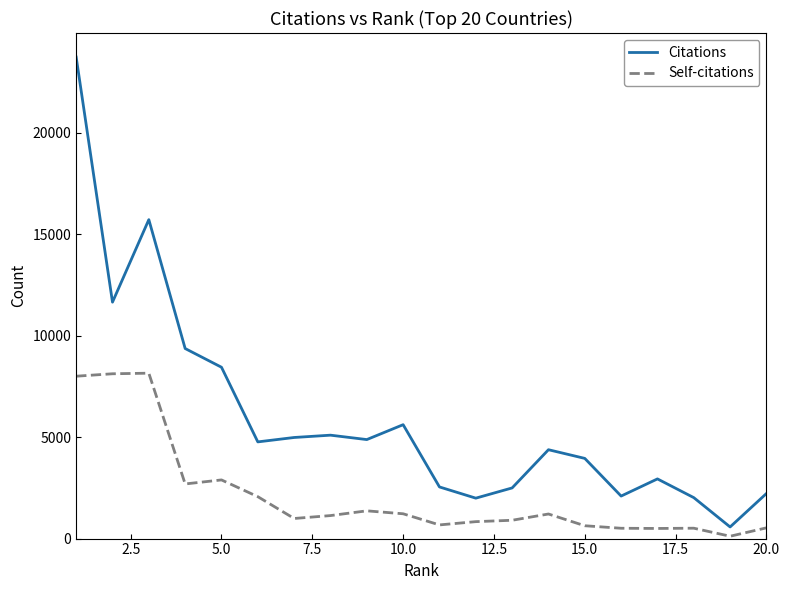

Which series has the widest spread of values?

Citations